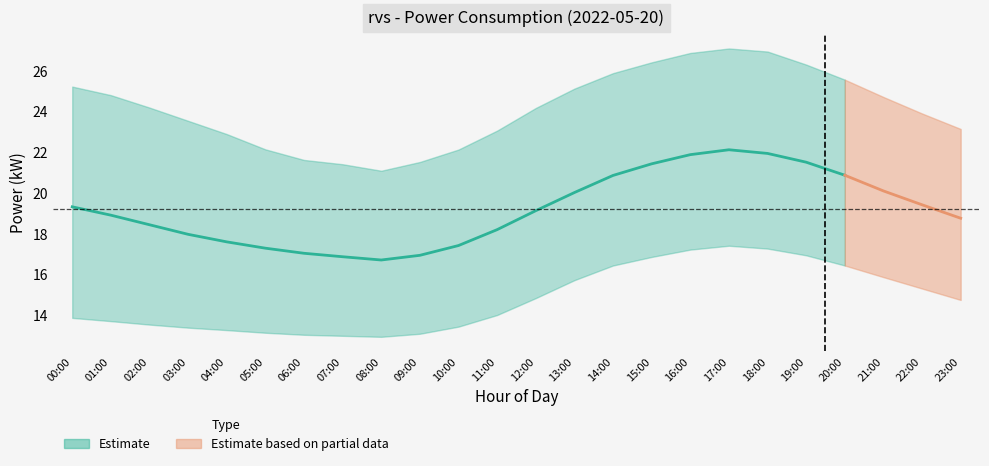

What is the sum of the lower values at 13:00 and 03:00?

29.1